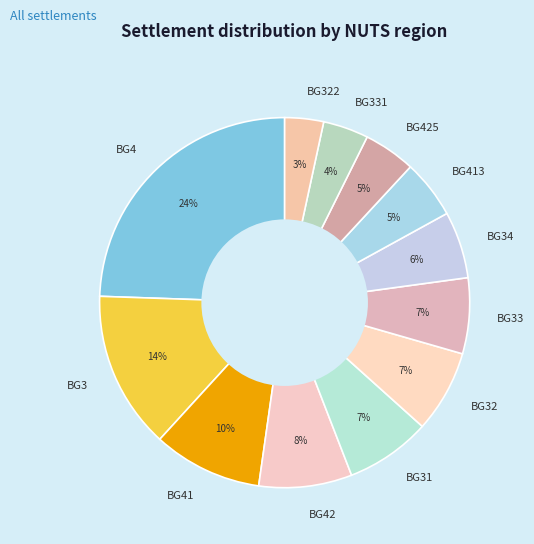

To the nearest percent, what is the difference between the largest and smallest slice percentages?

21%